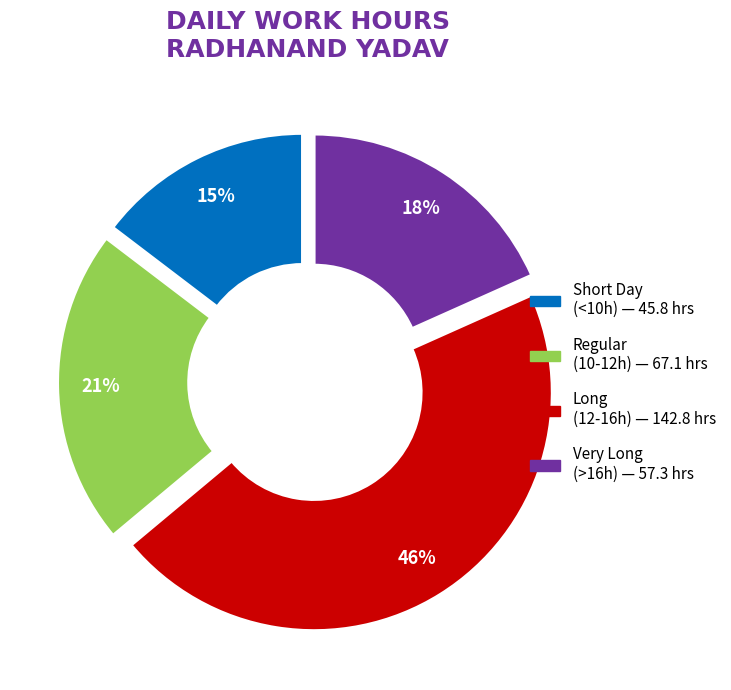

Does any single category account for the majority?

No